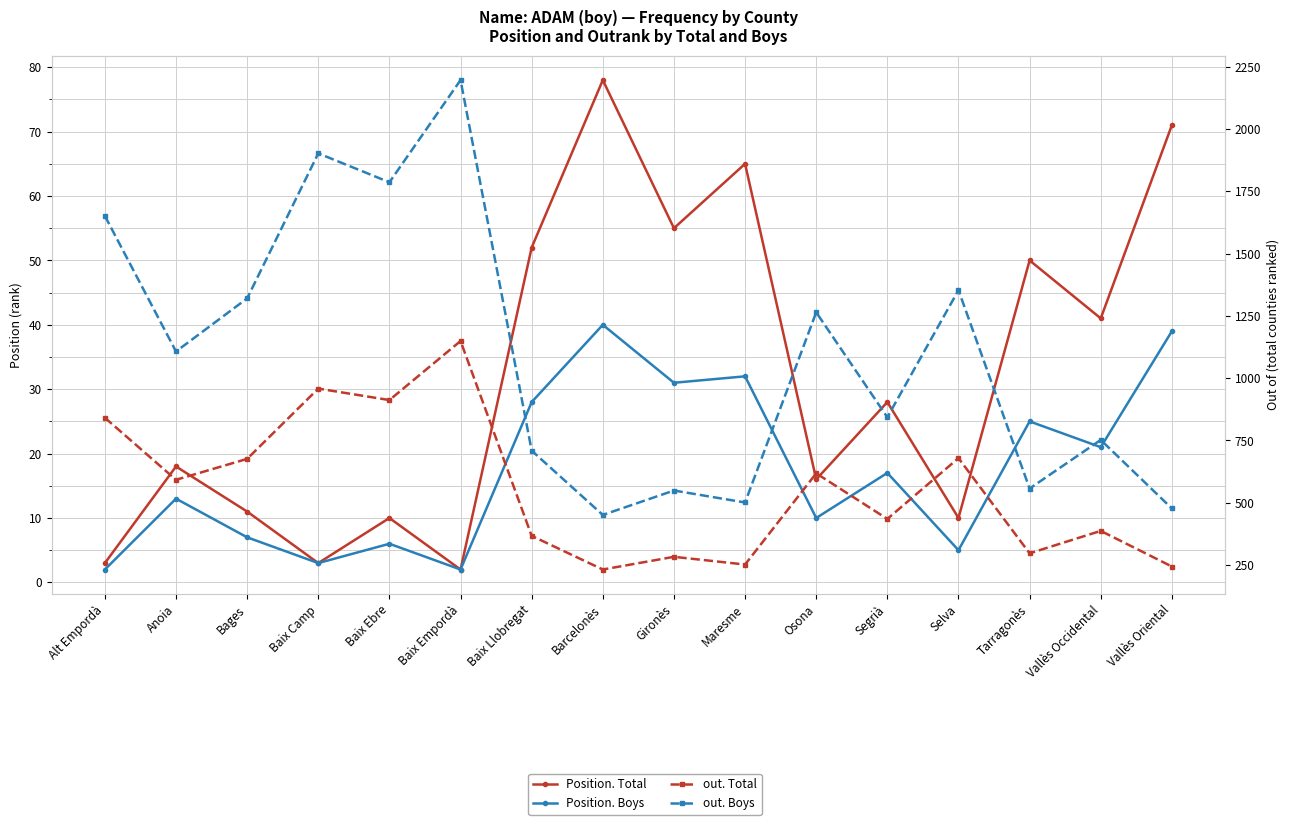

How many categories are shown in the chart?

16